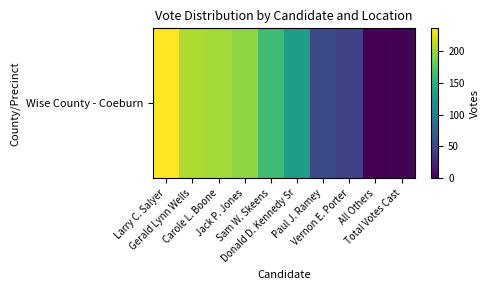

What is the difference between the values at All Others and Paul J. Ramey?

53